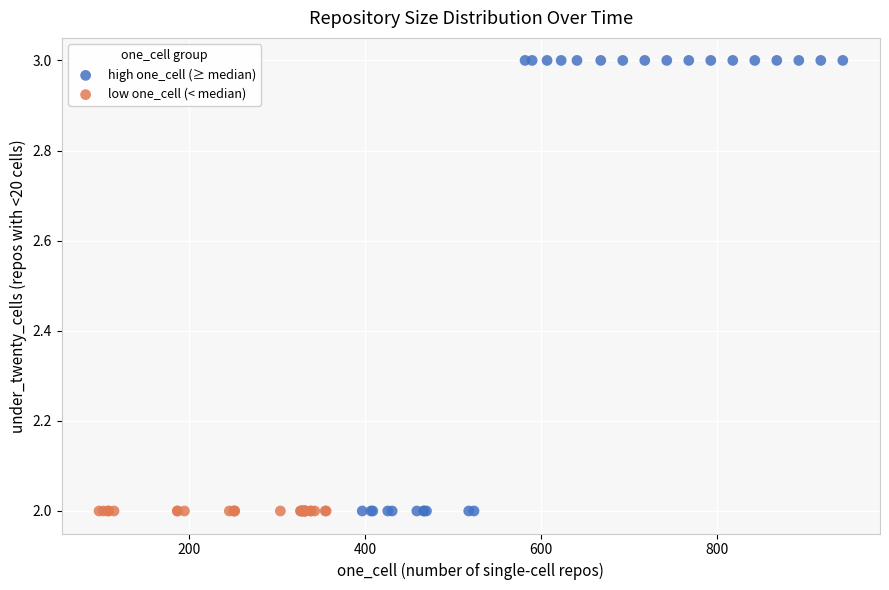

Which series contains the highest Y value?

high one_cell (≥ median)